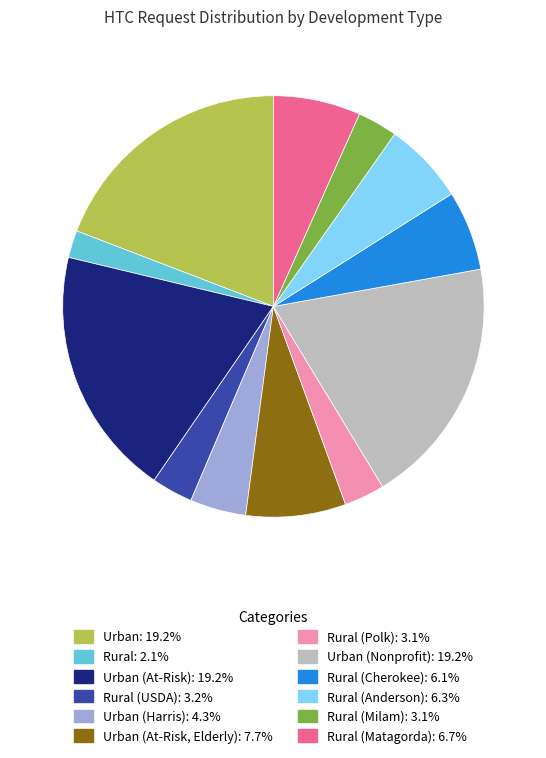

Does any single category account for the majority?

No